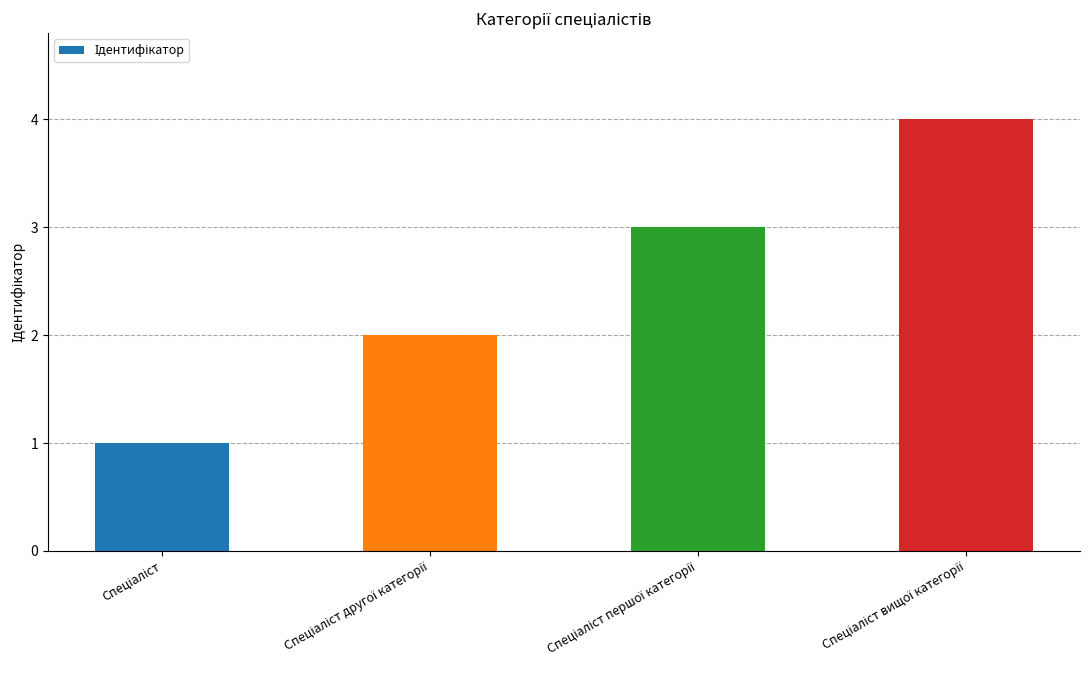

What is the sum of all values?

10